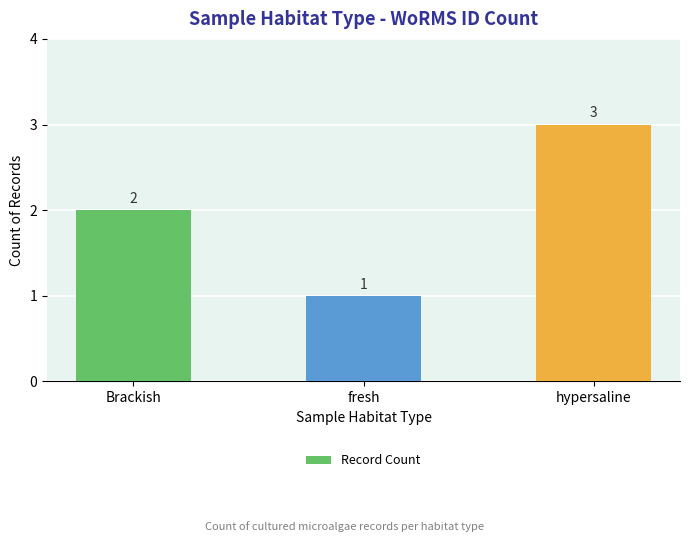

Reading left to right, list all the values displayed in this chart.

2	1	3